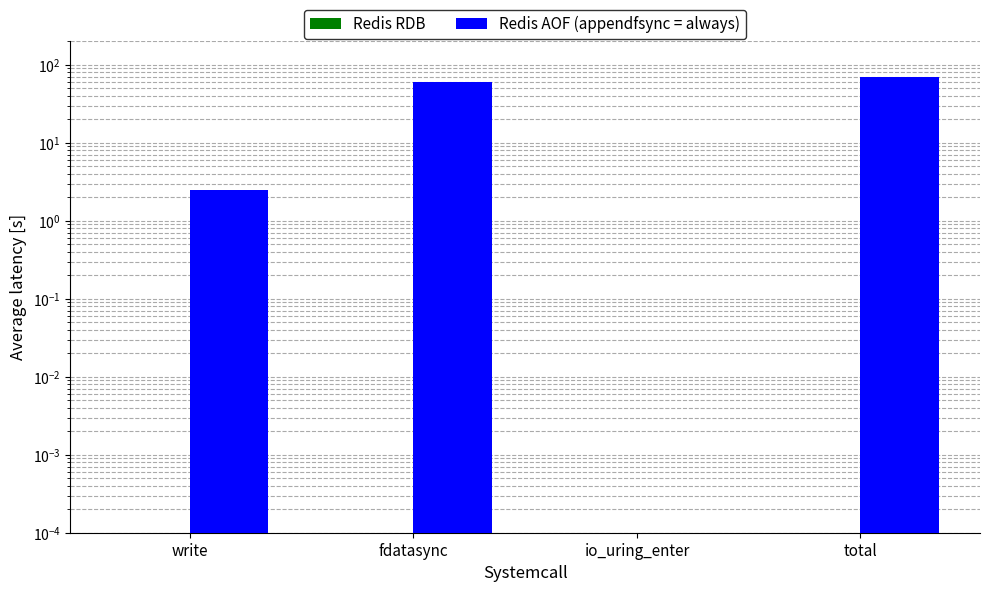

What is the value of the Redis AOF (appendfsync = always) bar at the 1st from the left?

2.5